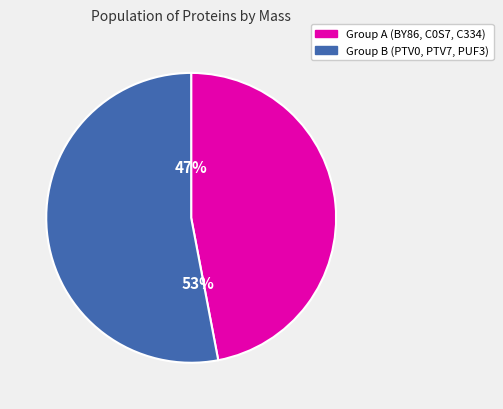

Is there a majority slice in this chart?

Yes